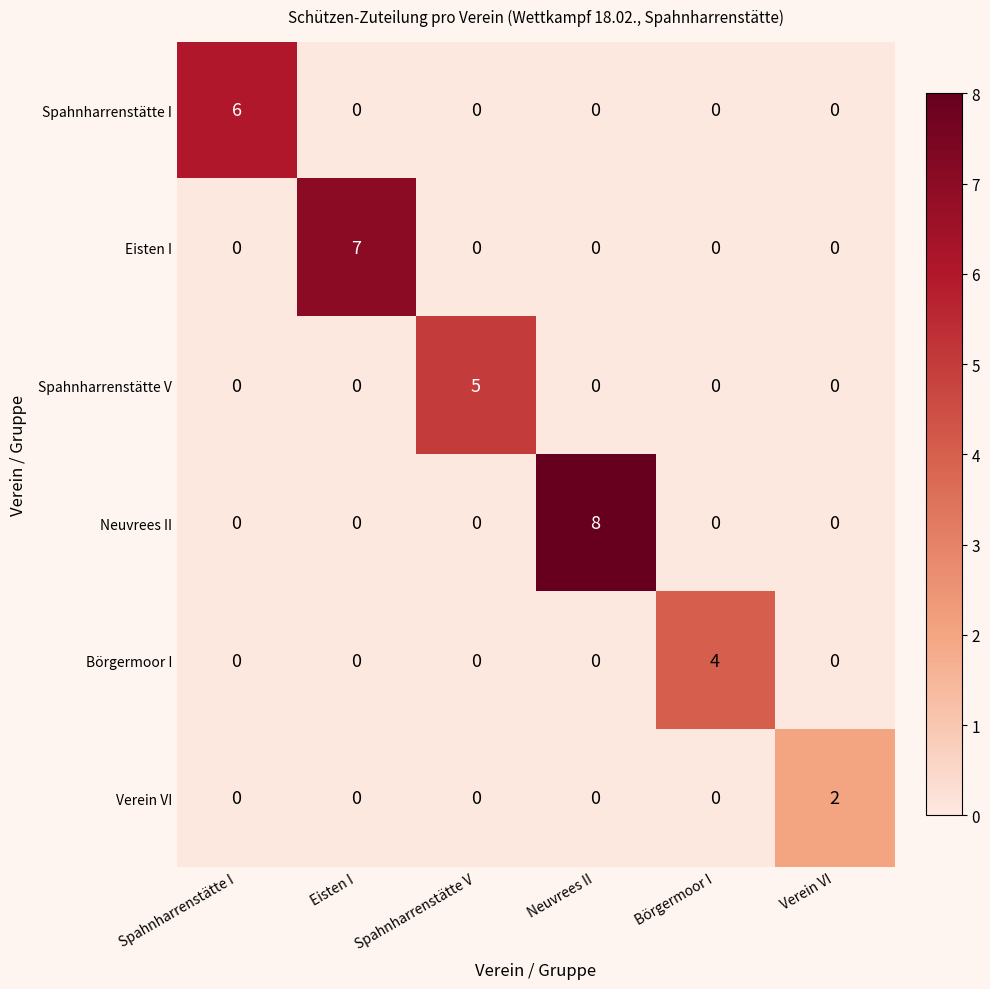

How many categories are shown in the chart?

6